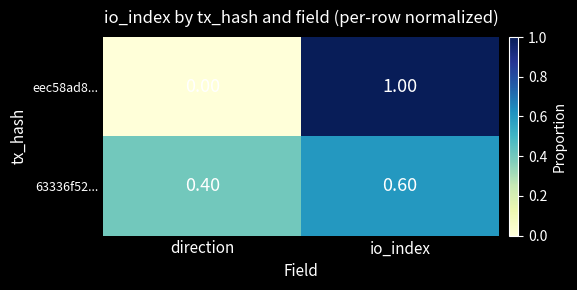

List the series in order of their peak value, highest first.

eec58ad8..., 63336f52...